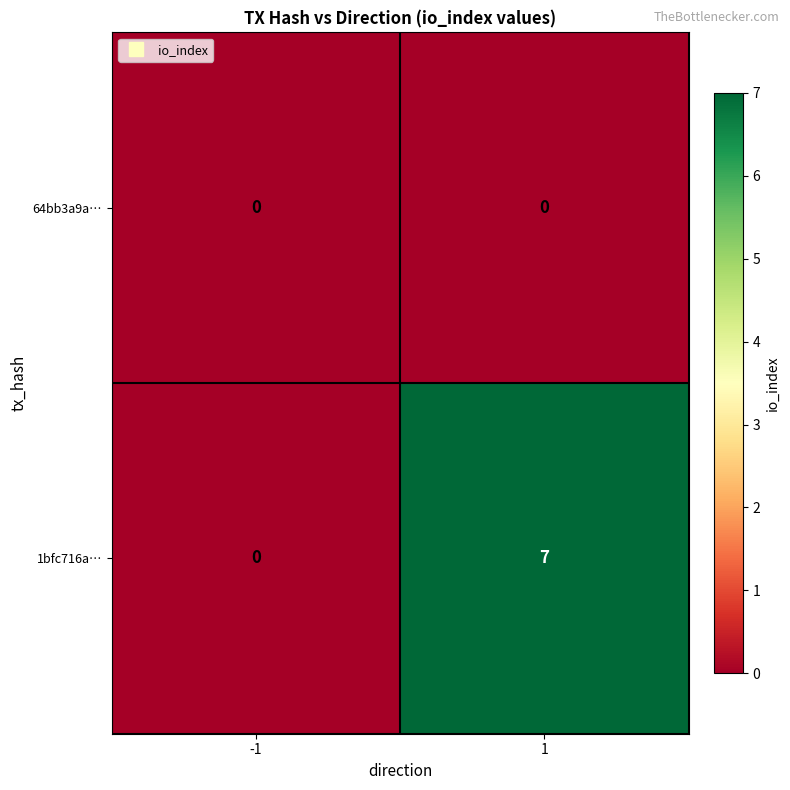

Which series has the largest total across all categories?

1bfc716a…